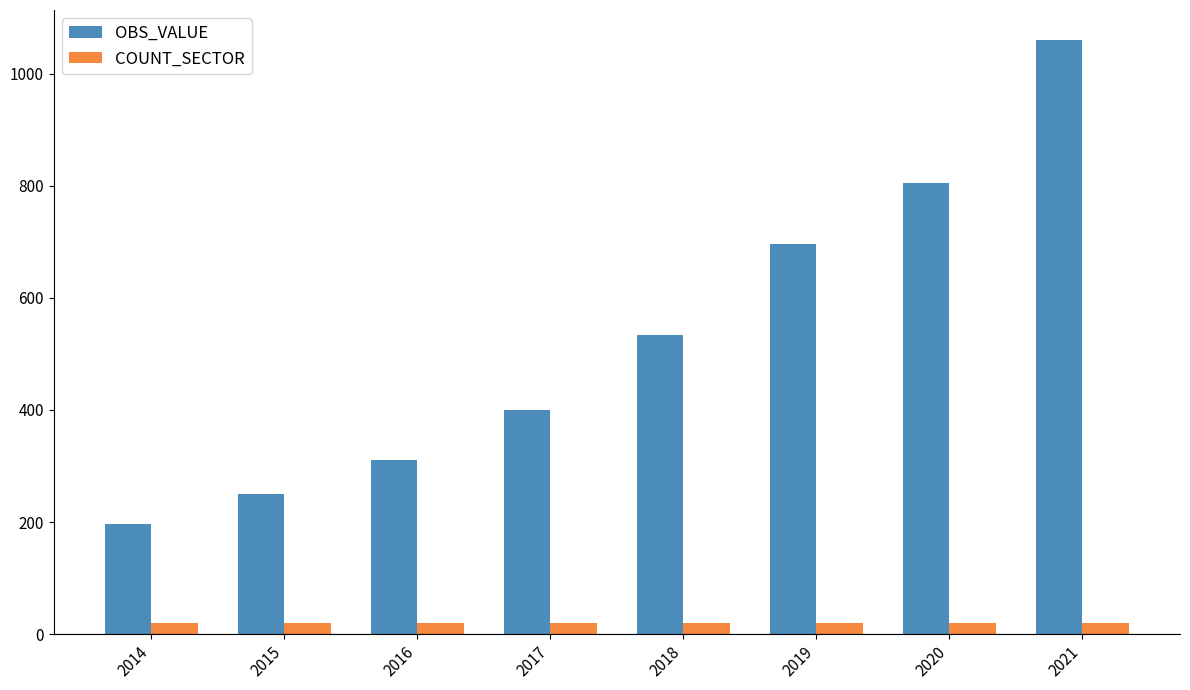

Does the chart contain any negative values?

No